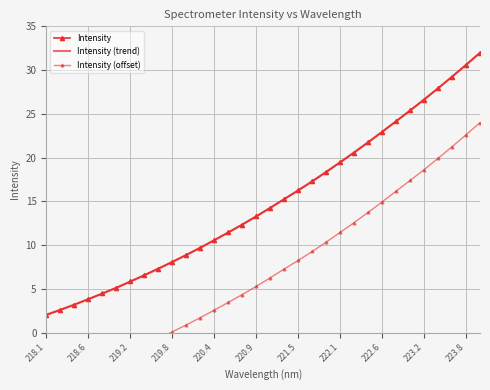

What is the difference between the maximum and minimum values in the Intensity (trend) series?

29.9